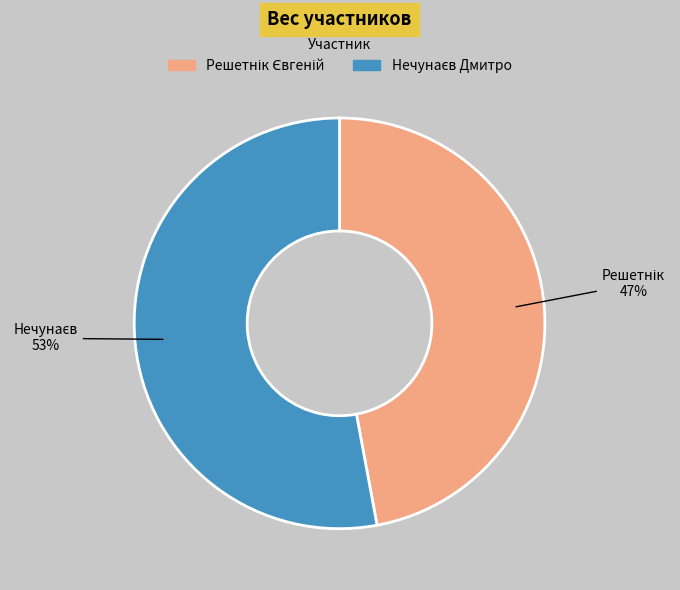

Is there a majority slice in this chart?

Yes